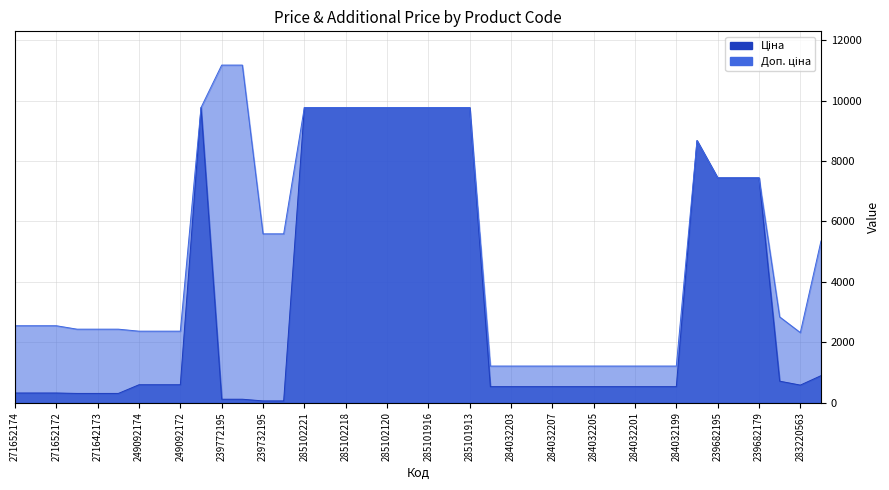

What is the label of the 18th point from the right?

285101913